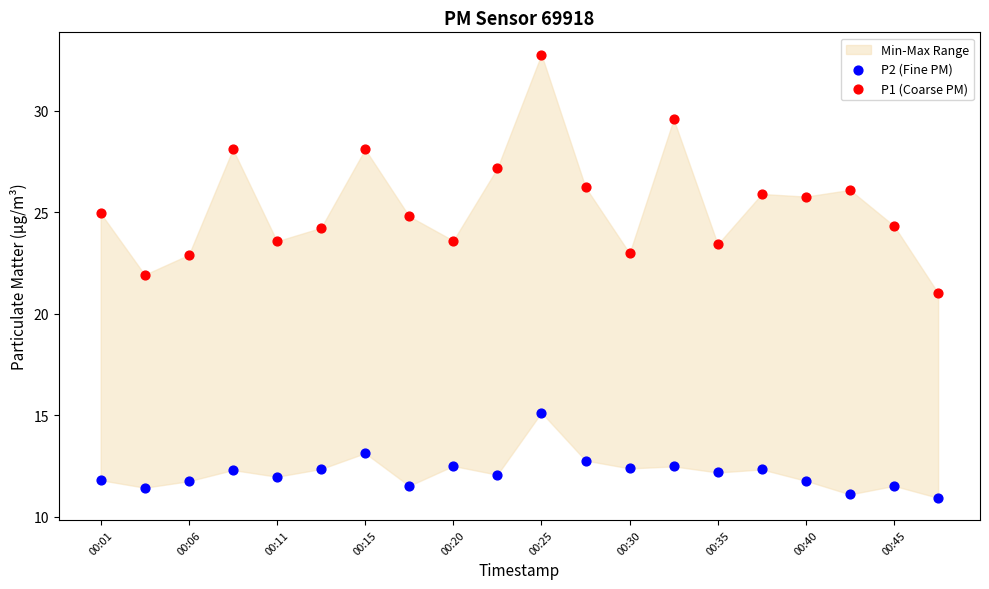

Which series has the largest Y range (max minus min)?

P1 (Coarse PM)